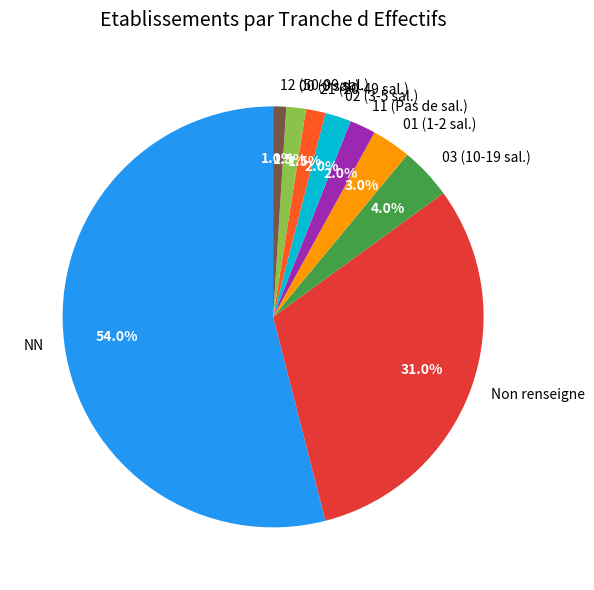

What is the ratio of the value at NN to the value at 00 (0 sal.)?

36.0